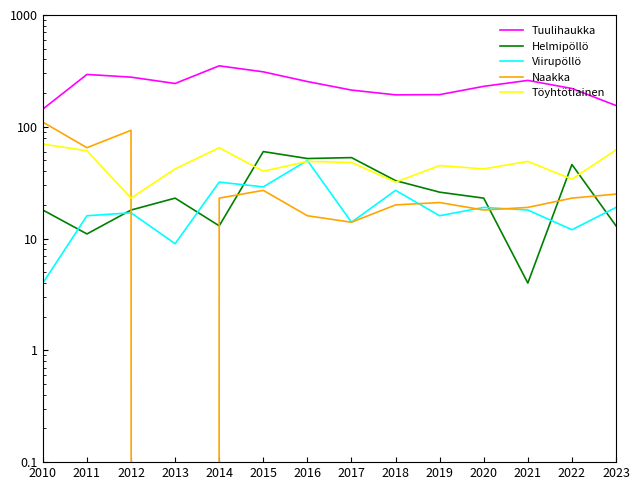

At which label is Naakka closest to 55?

2011